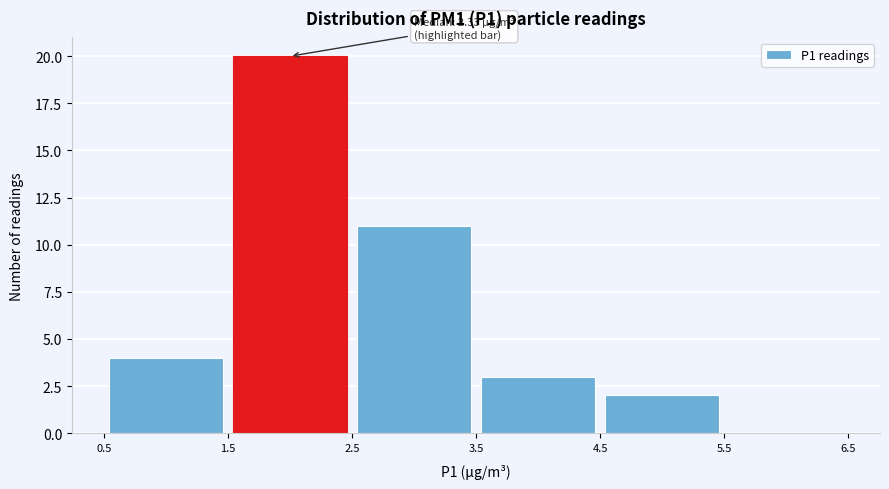

Over which range of the x-axis is the bar tallest?

1.5 to 2.5